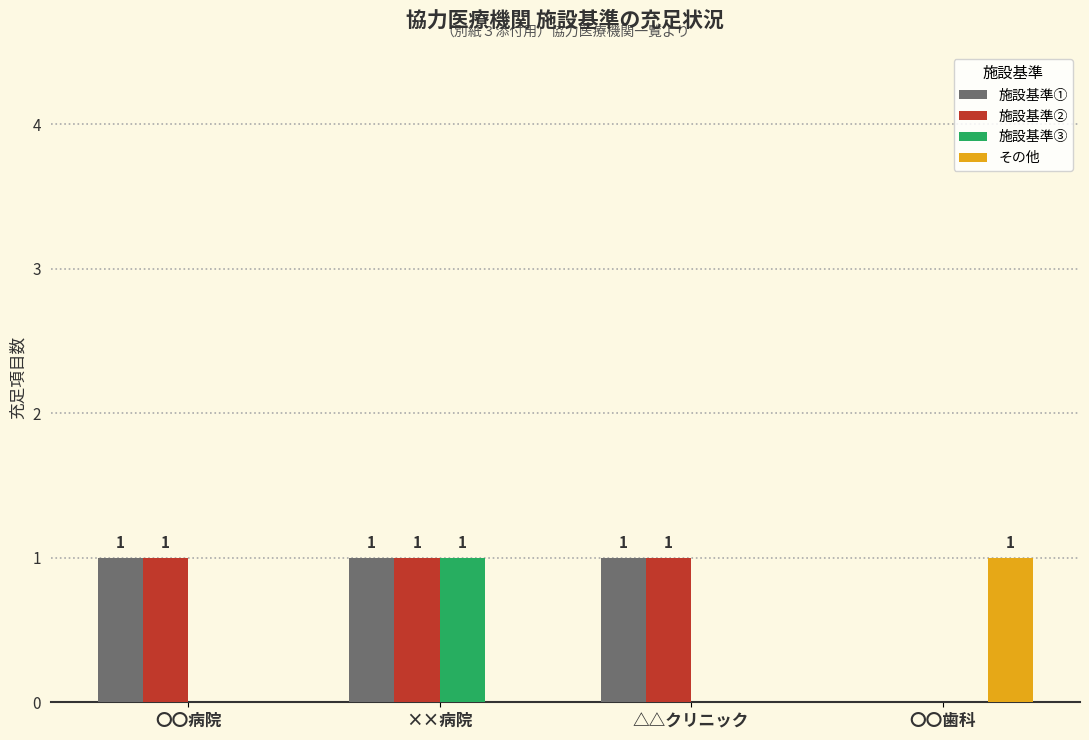

How many groups of bars are there?

4